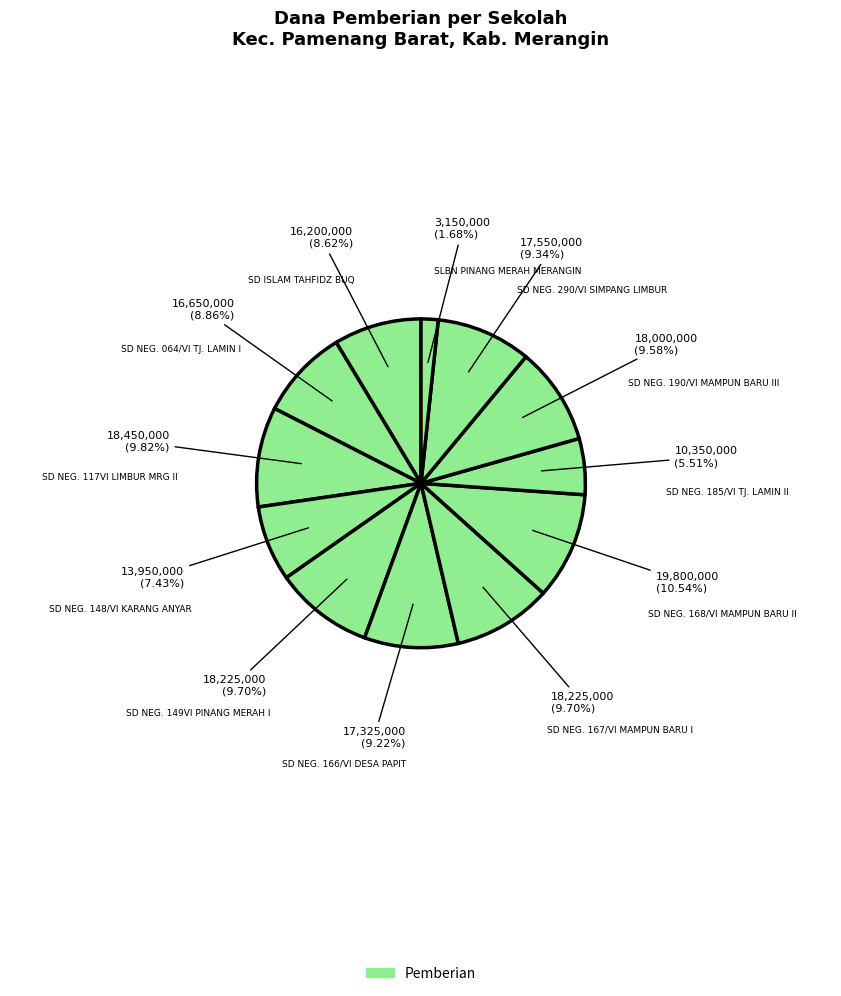

How many segments does this pie chart have?

12